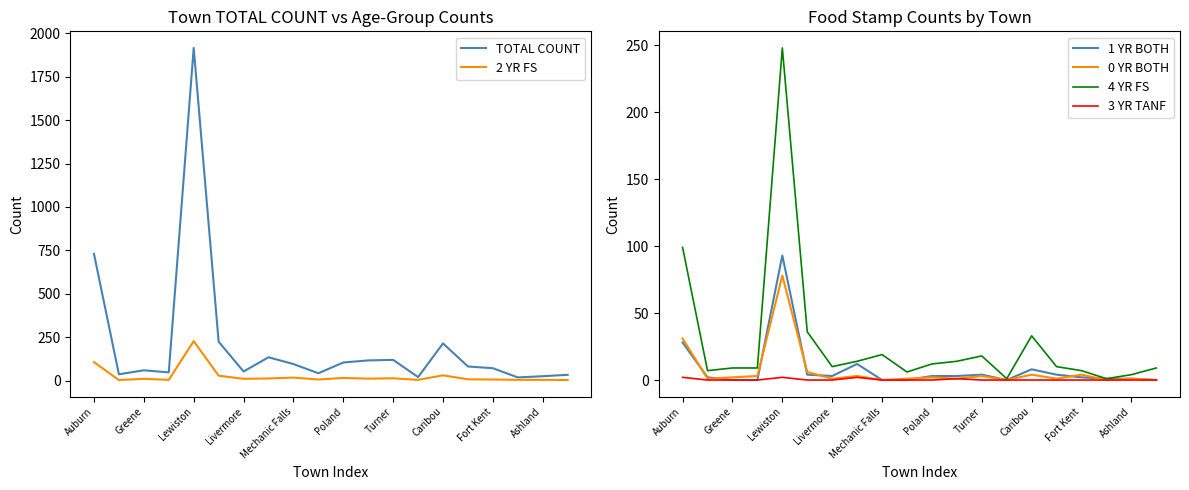

The 4 YR FS series shows 12 at Poland. True or false?

True